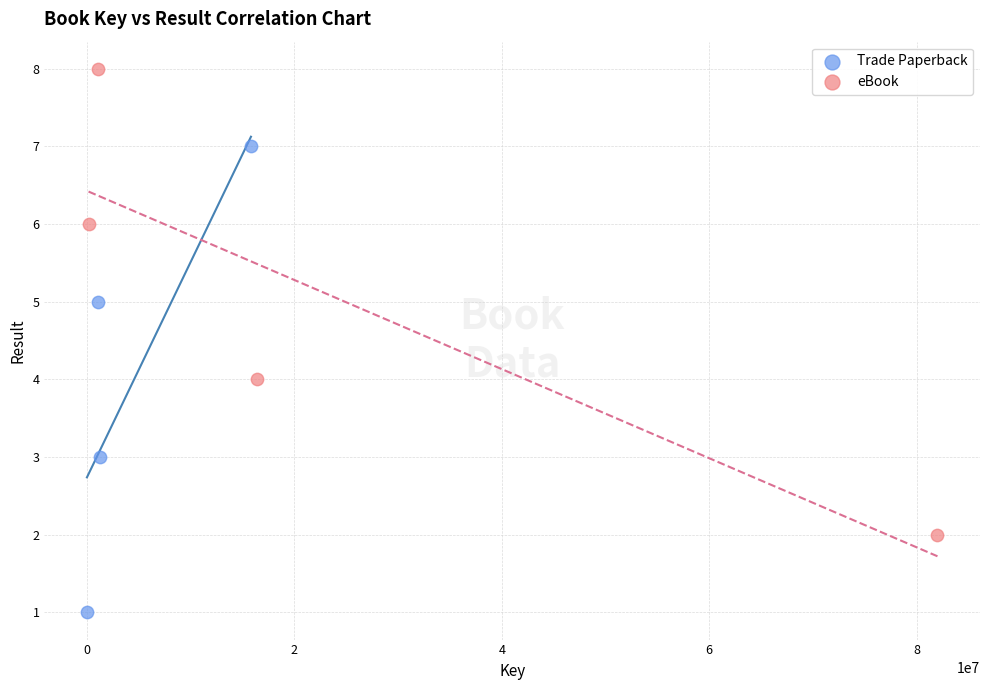

Which series reaches the maximum Y coordinate?

eBook